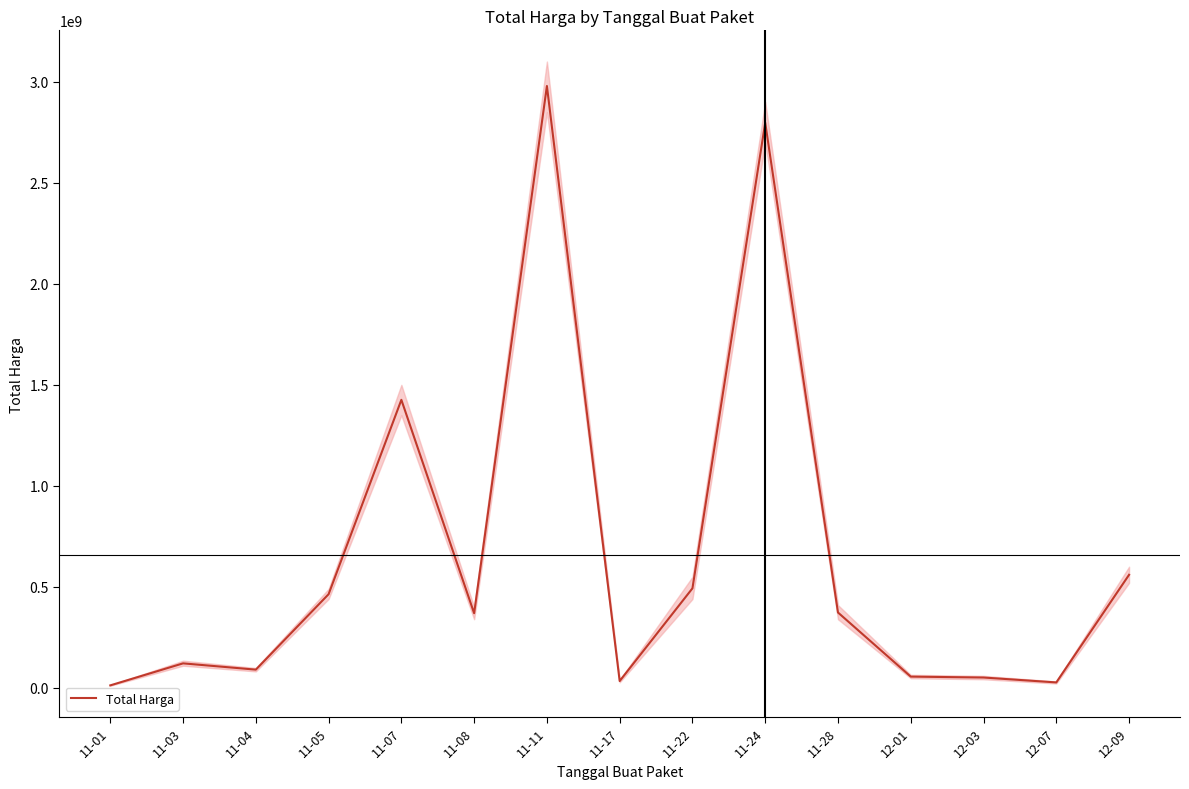

What position from the right is 11-11?

9